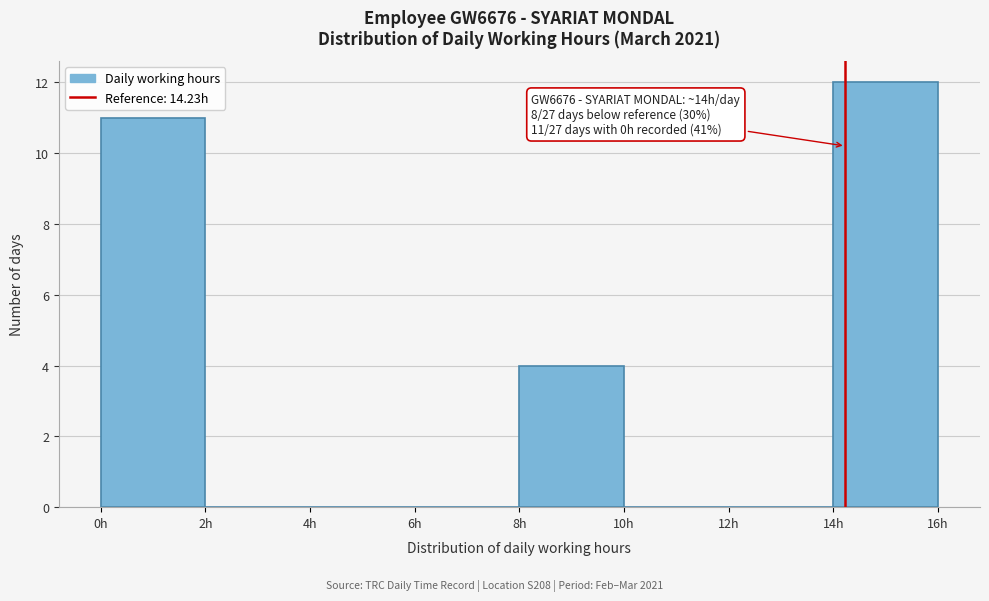

Which range on the x-axis has the tallest bar?

14 to 16